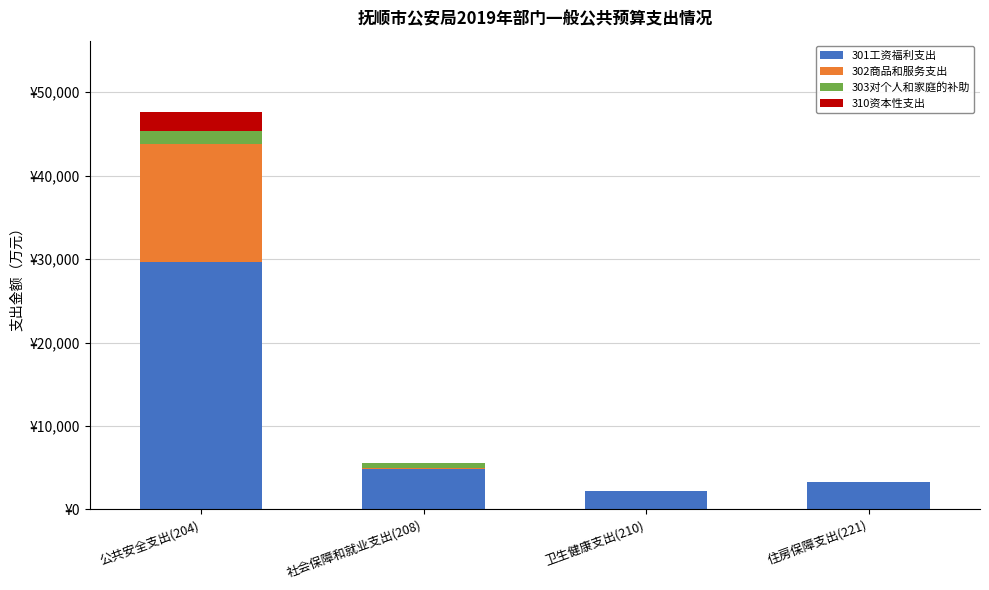

What position from the left is 公共安全支出(204)?

1